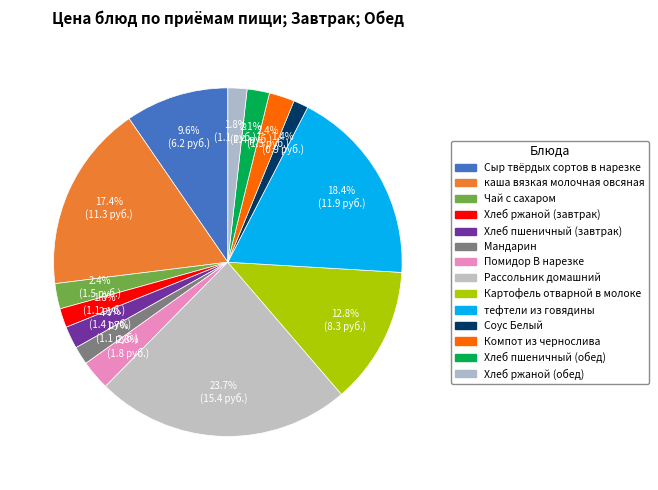

Count the number of slices in the pie.

14